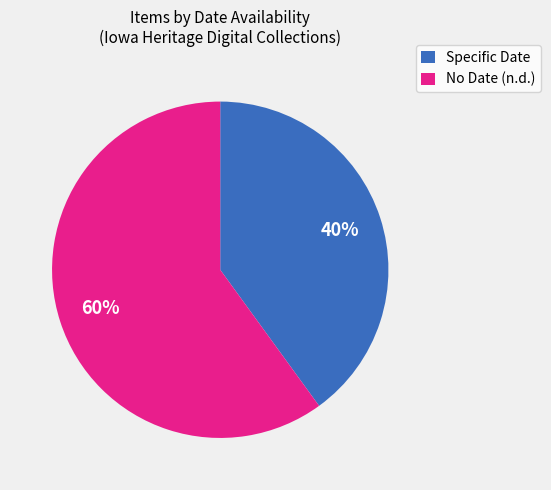

Count the number of slices in the pie.

2